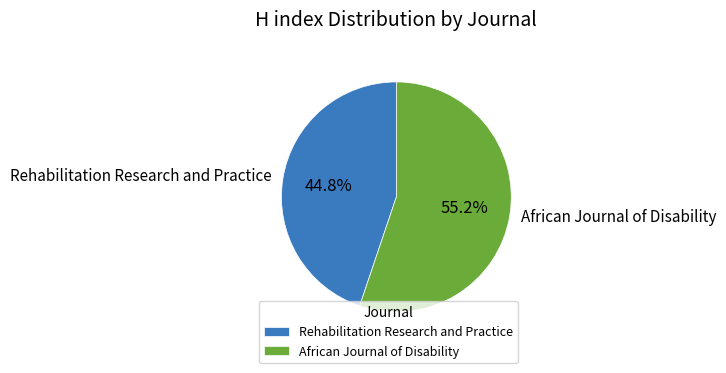

Rank the categories by value from lowest to highest.

Rehabilitation Research and Practice, African Journal of Disability